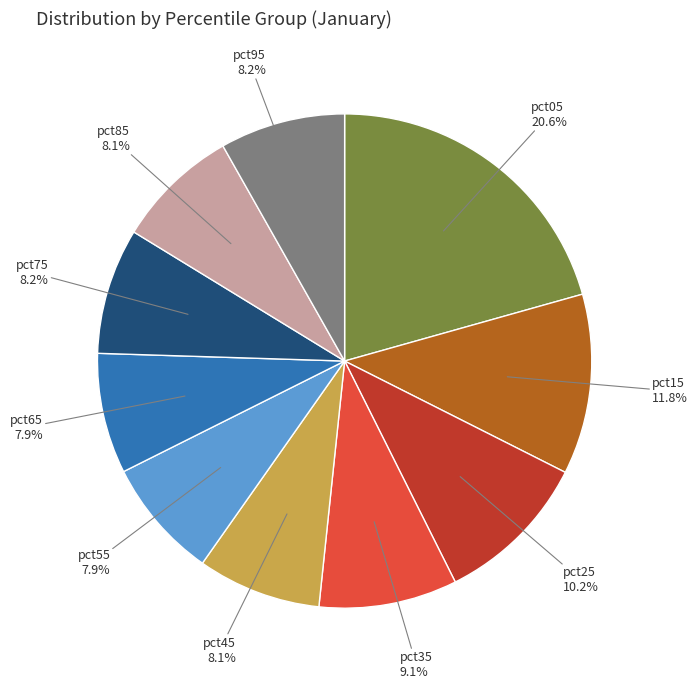

Is there any slice that represents more than half of the pie?

No